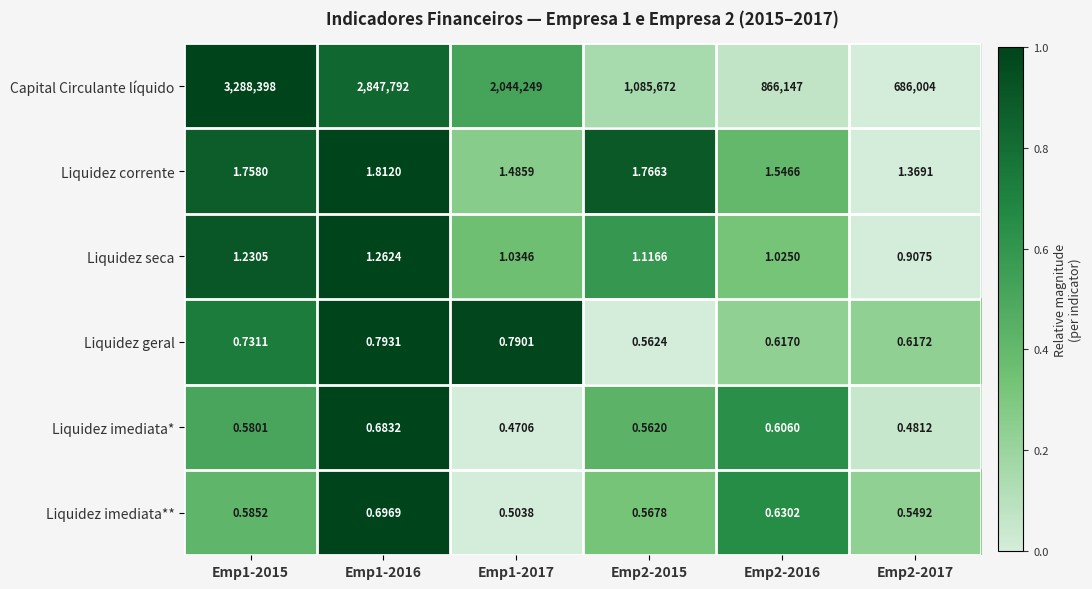

At which category does the chart reach its minimum across all series?

Emp1-2017